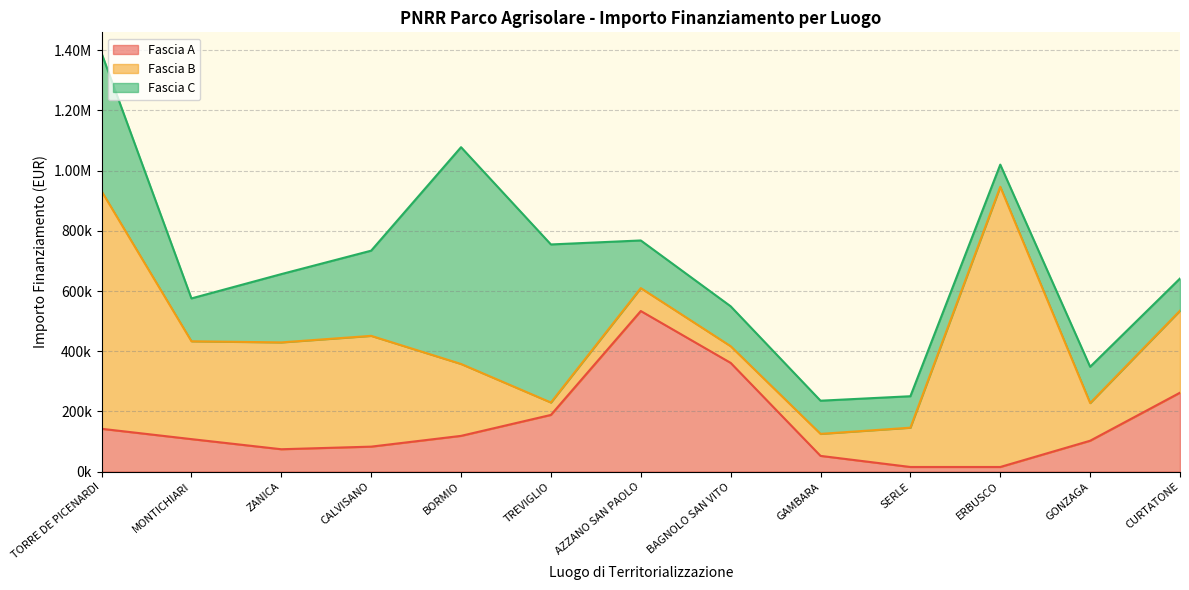

What position from the right is GONZAGA?

2